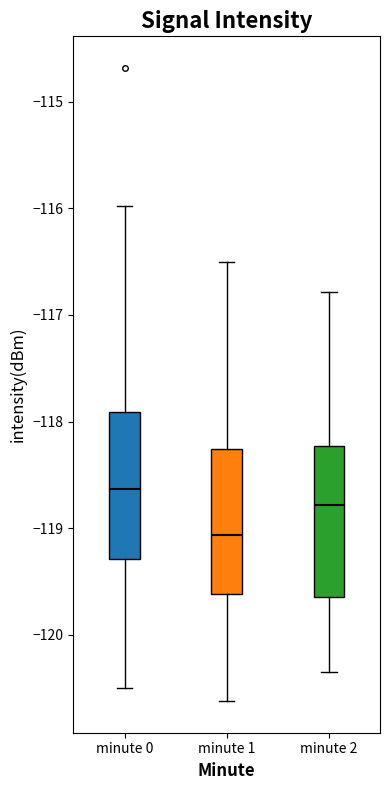

Reading left to right, transcribe this box plot: for each box, give where its median line is, the range the box spans, and where its two whiskers end, as read against the y-axis. The values are not printed on the chart, so give them approximately, as read against the axis.

minute 0: median -118.6, box -119.3 to -117.9, whiskers -120.5 to -116.0
minute 1: median -119.1, box -119.6 to -118.3, whiskers -120.6 to -116.5
minute 2: median -118.8, box -119.6 to -118.2, whiskers -120.3 to -116.8